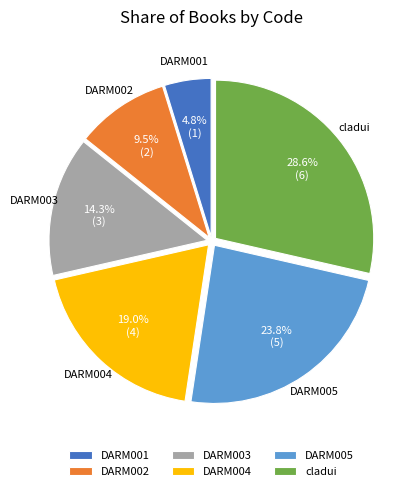

To the nearest percent, what is the difference between the largest and smallest slice percentages?

24%